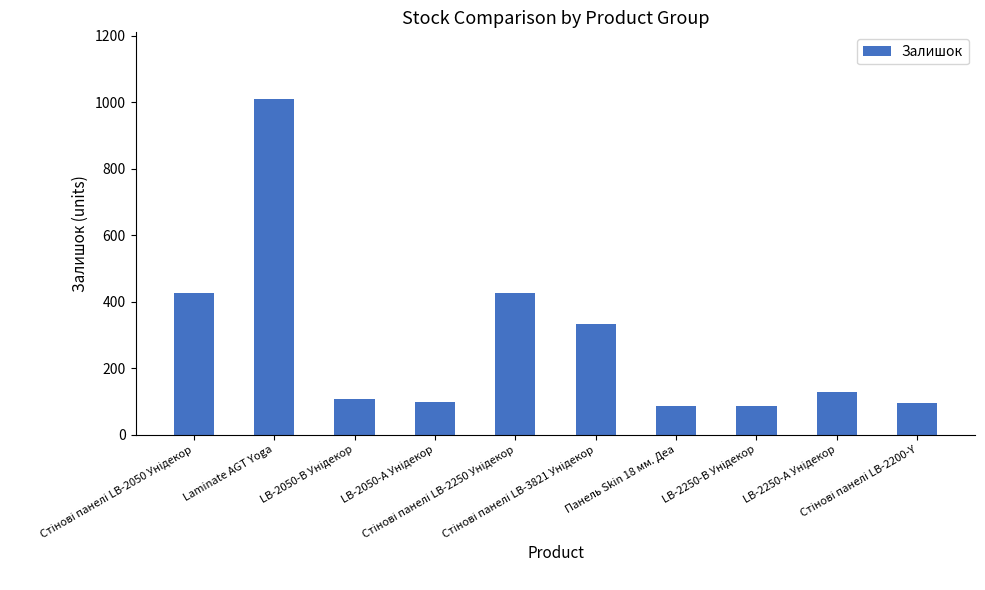

What is the value of the 4th bar from the left?

98